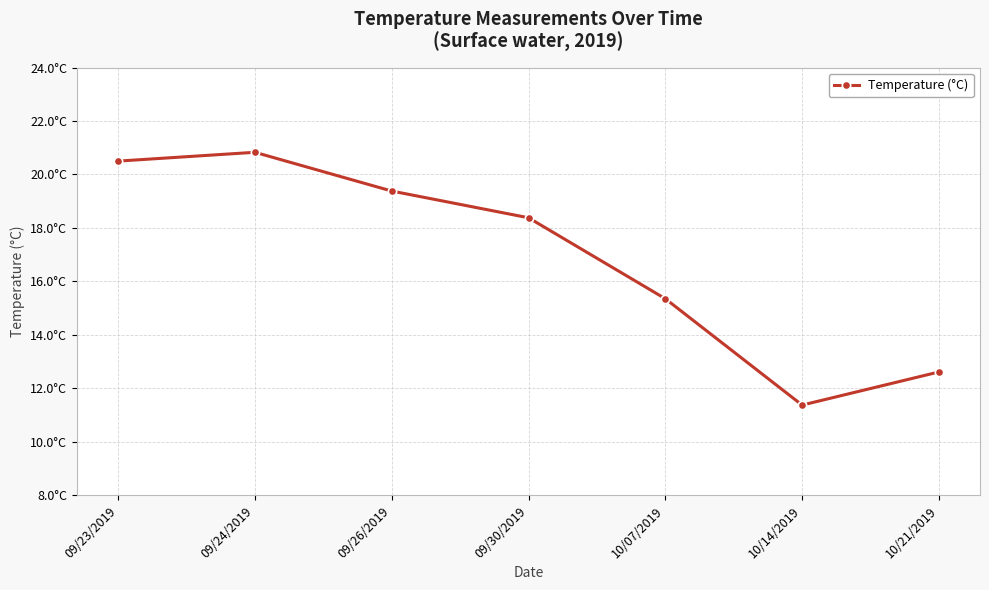

Which label corresponds to the largest value in the chart?

09/24/2019